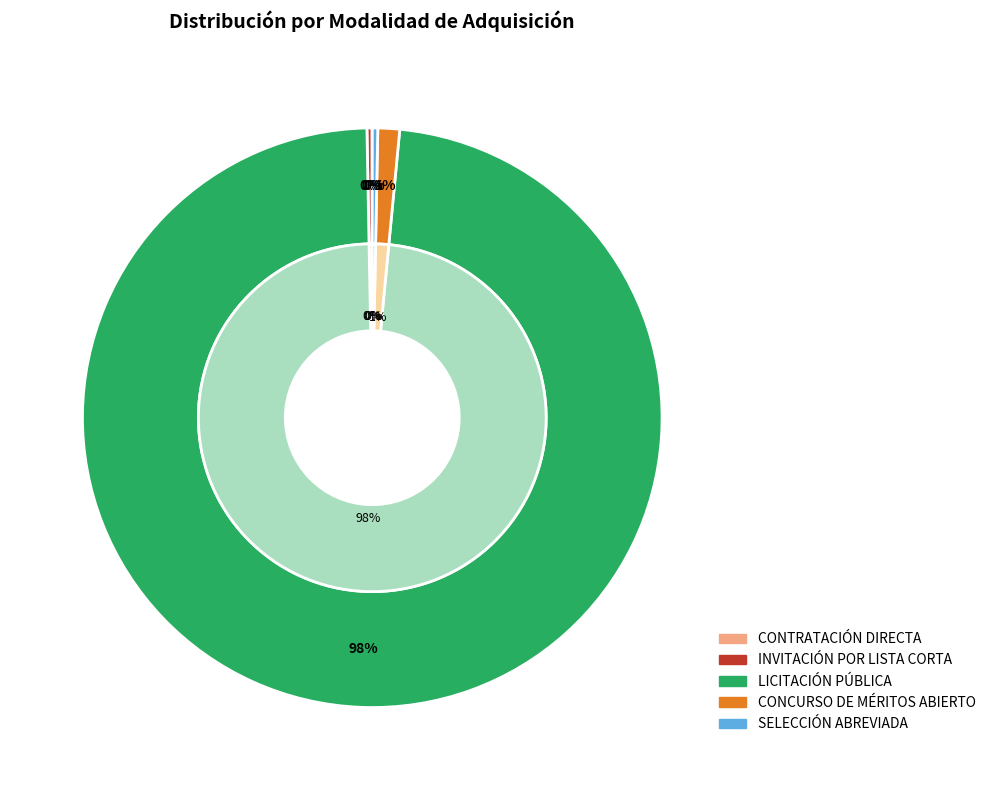

Count the number of slices in the pie.

5